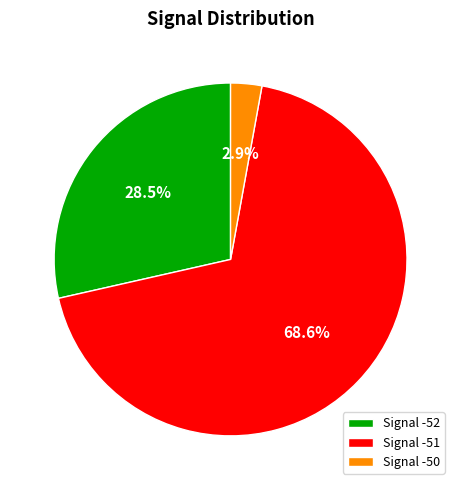

Combined, do Signal -50 and Signal -52 account for over 50%?

No